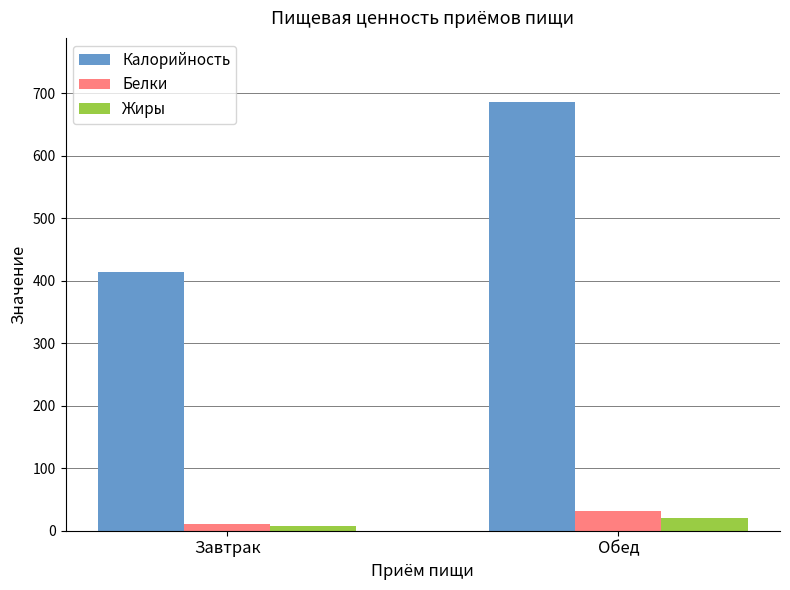

What are all the series names shown in the legend?

Калорийность, Белки, Жиры